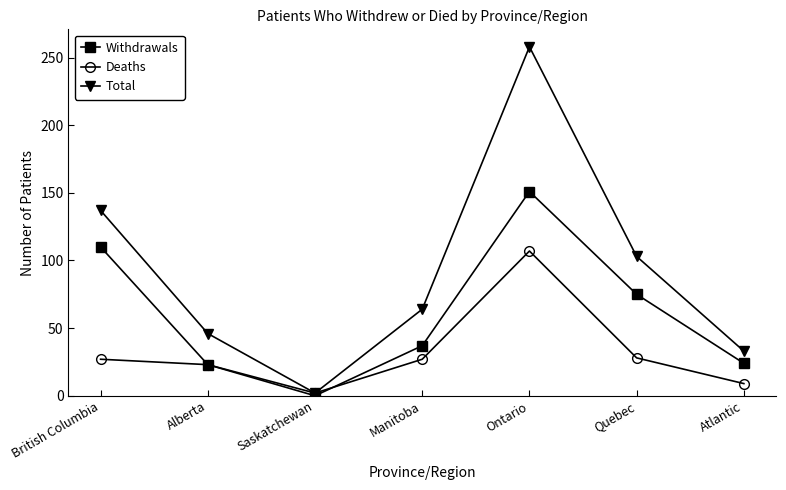

What is the difference between the highest and lowest values at Quebec?

75